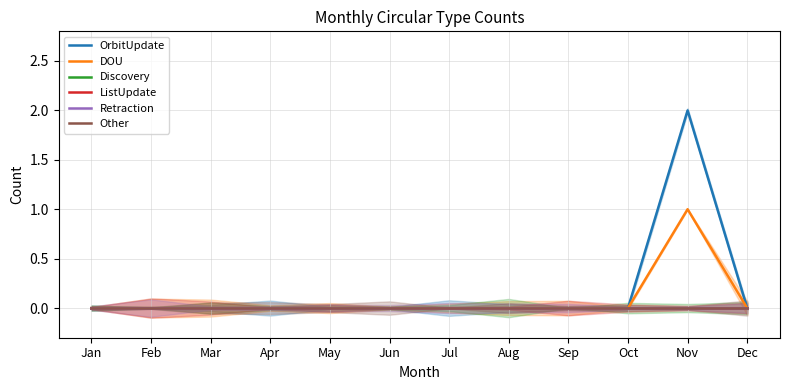

What are all the series names shown in the legend?

OrbitUpdate, DOU, Discovery, ListUpdate, Retraction, Other